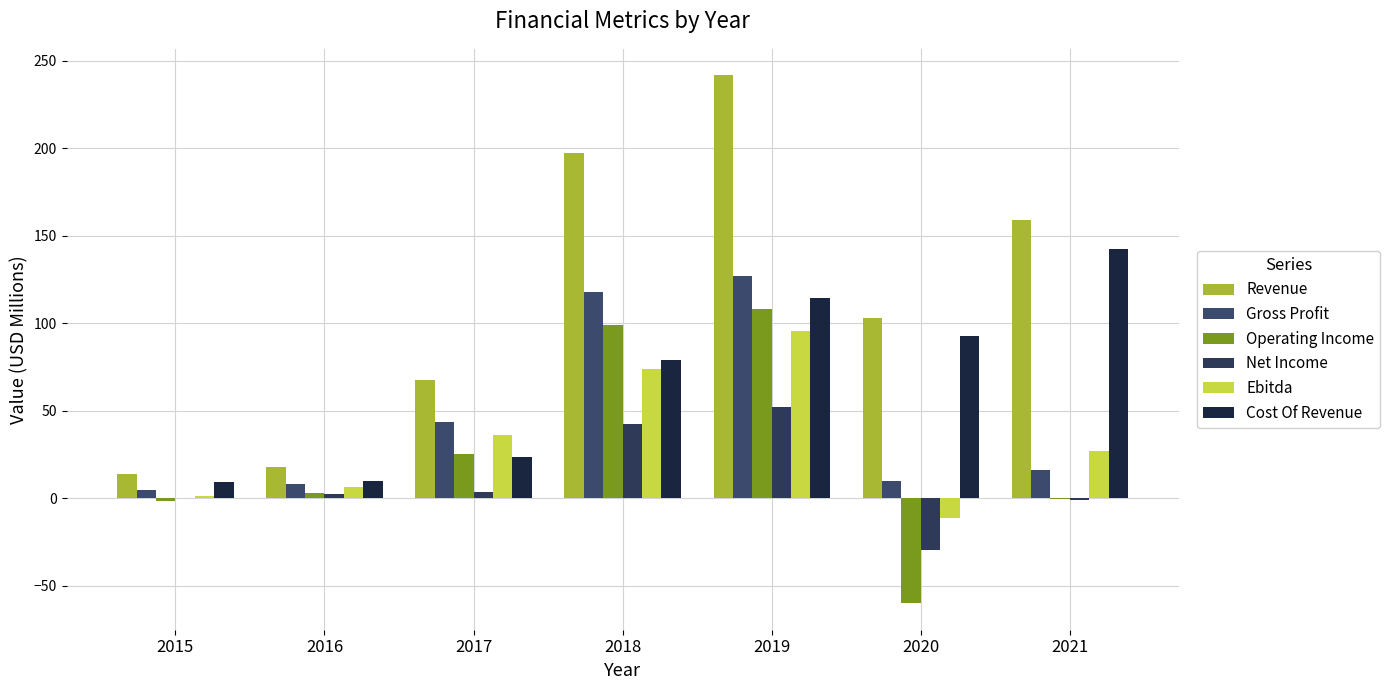

How many data points in Cost Of Revenue are above 79?

4